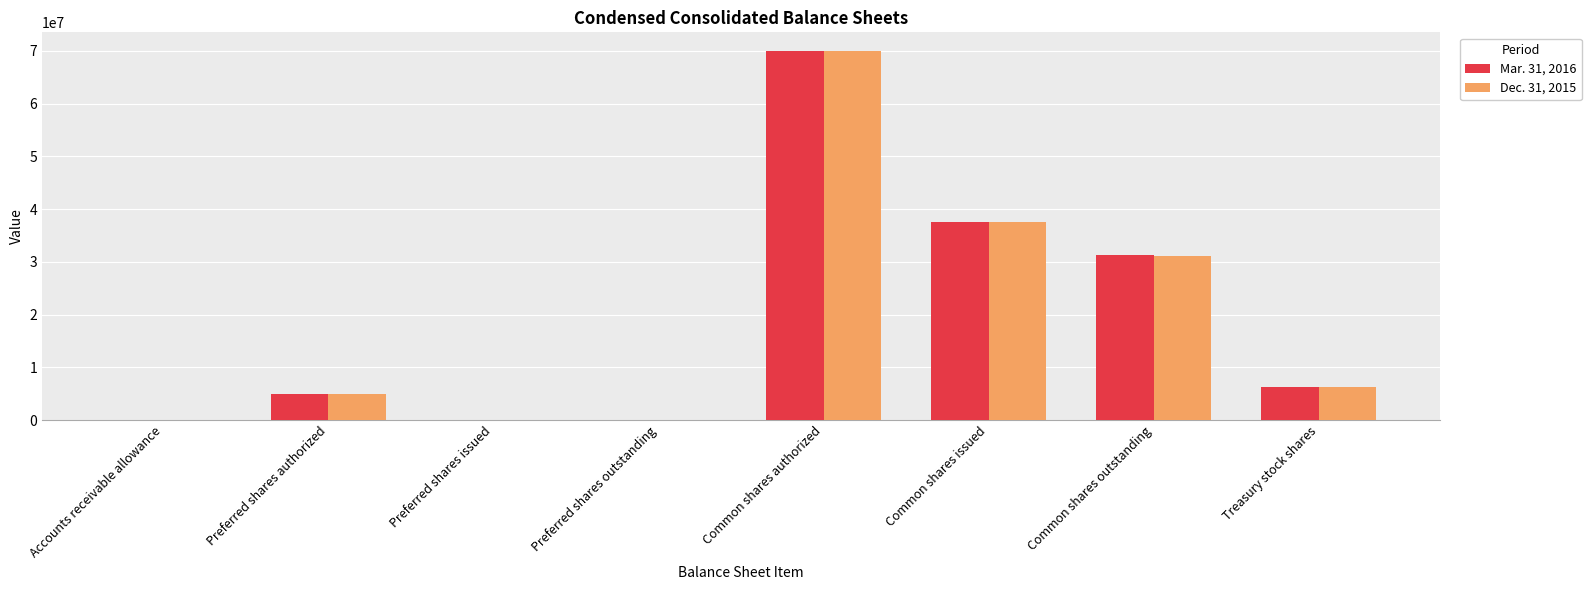

How many distinct data groups are displayed?

2